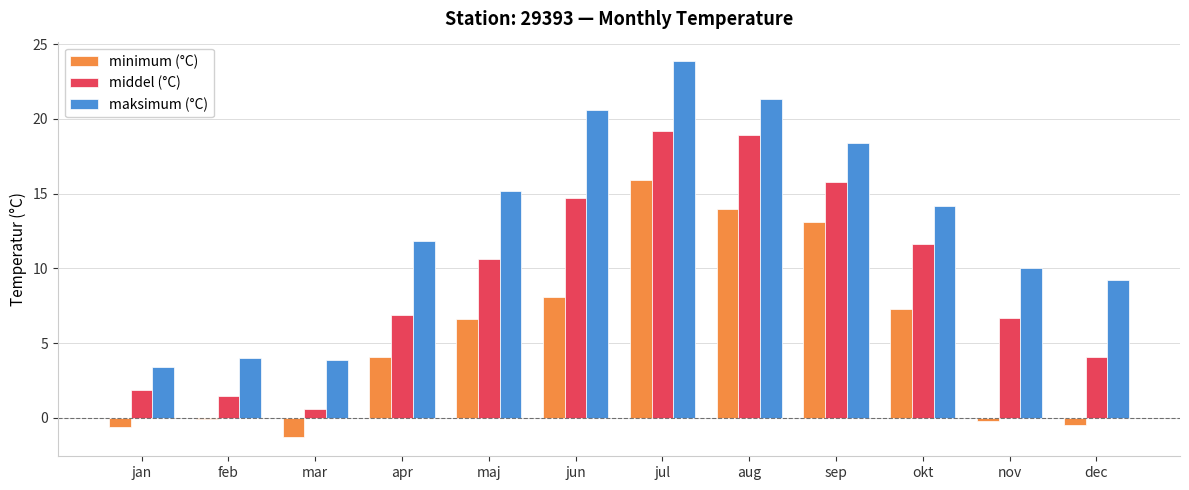

How many bars are there in each group?

3